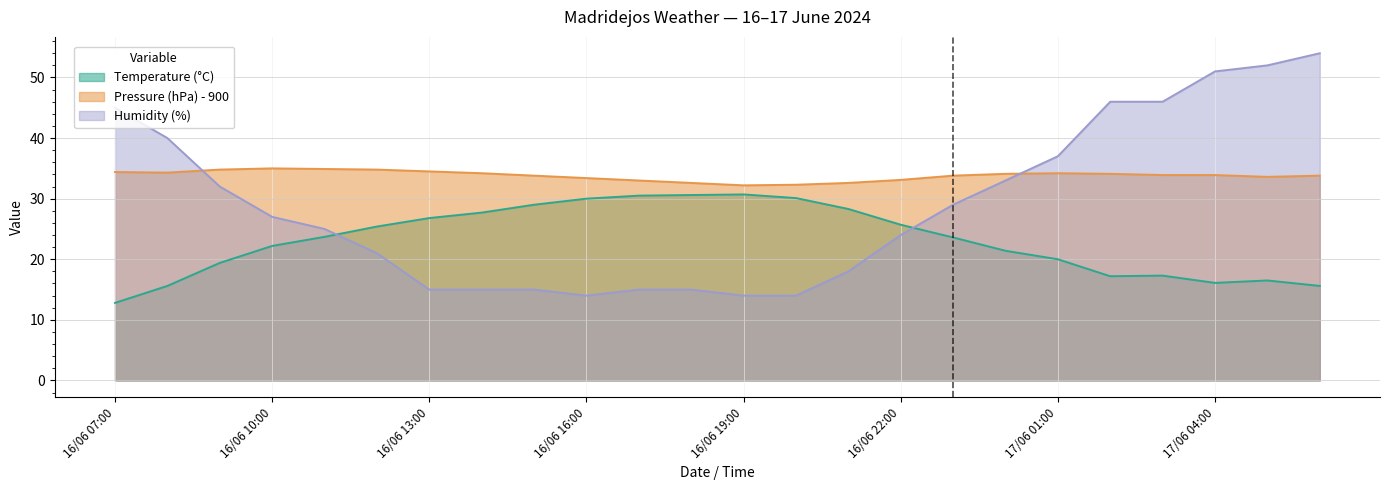

What is the sum of all Temperature (°C) values?

556.2